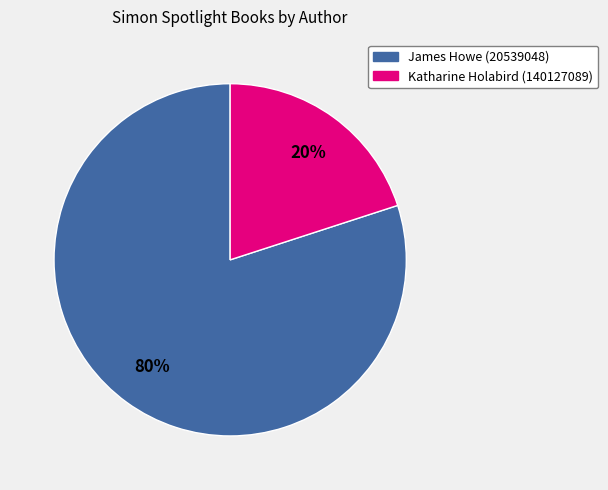

The Katharine Holabird (140127089) slice represents 20% of the pie. True or false?

True